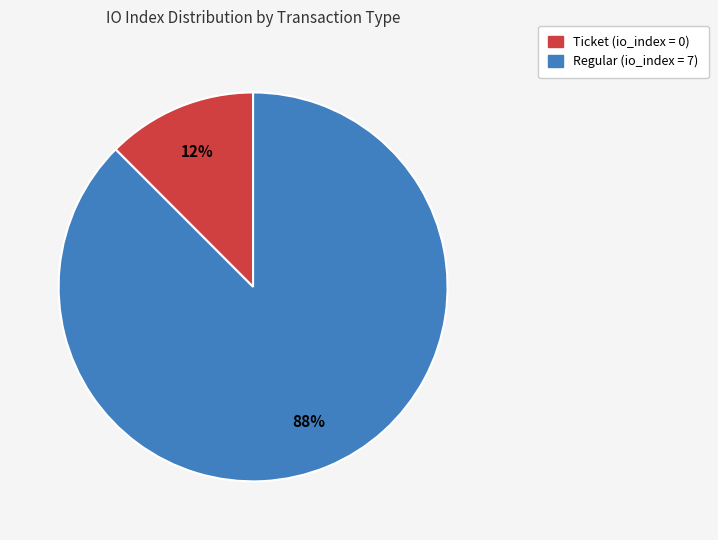

Is there any slice that represents more than half of the pie?

Yes